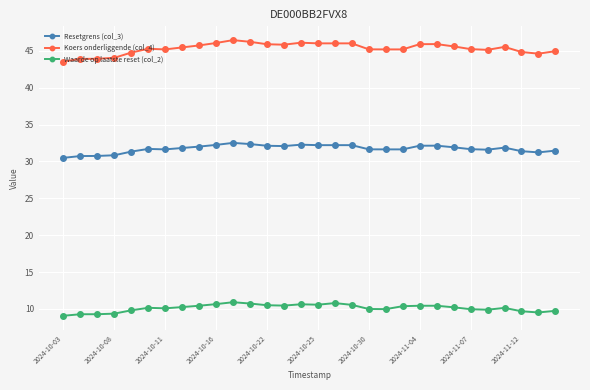

True or false: Waarde op laatste reset (col_2) and Resetgrens (col_3) intersect in this chart.

False